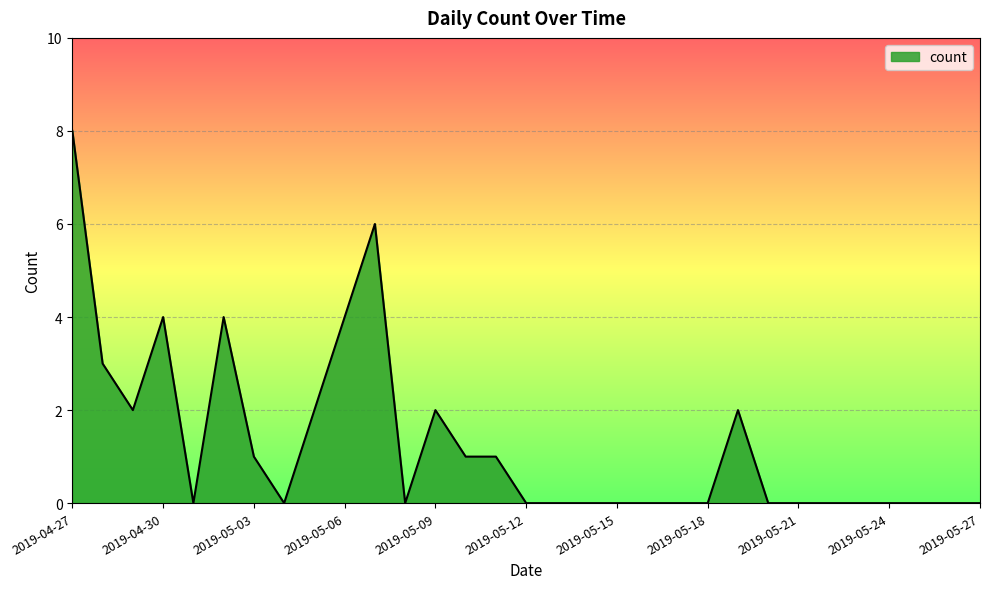

How many values are between 0 and 2?

25